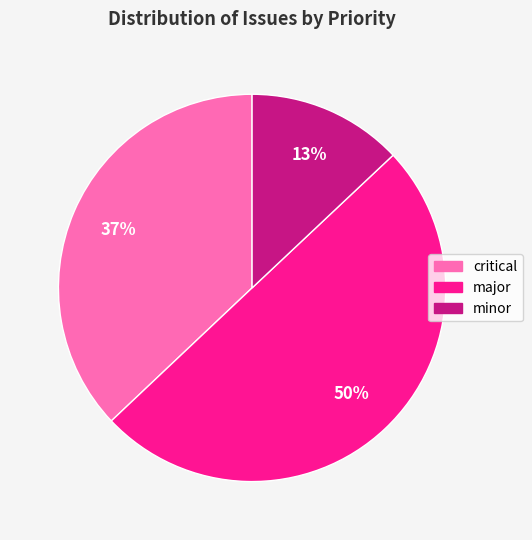

Which has a higher value, major or minor?

major